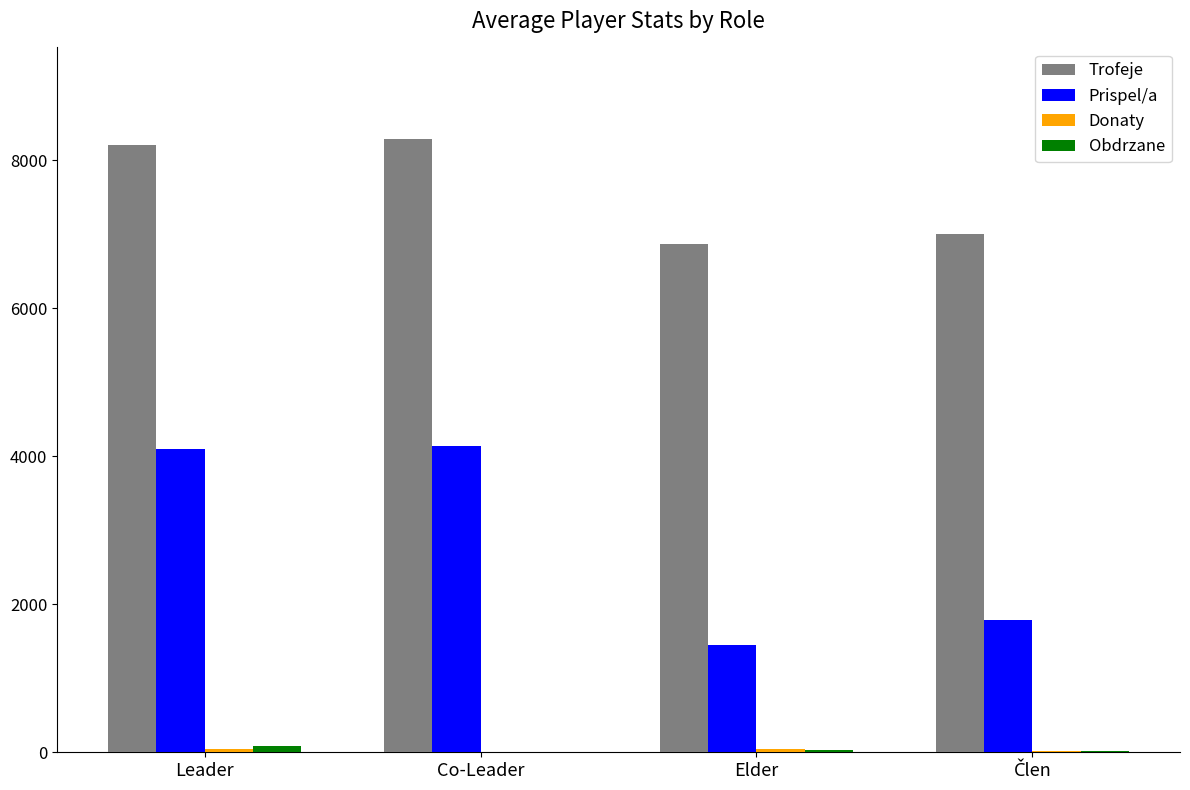

What is the greatest value displayed?

8283